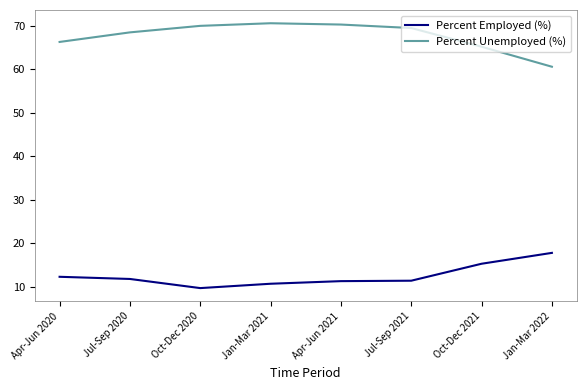

At which label does Percent Employed (%) first exceed 11?

Apr-Jun 2020